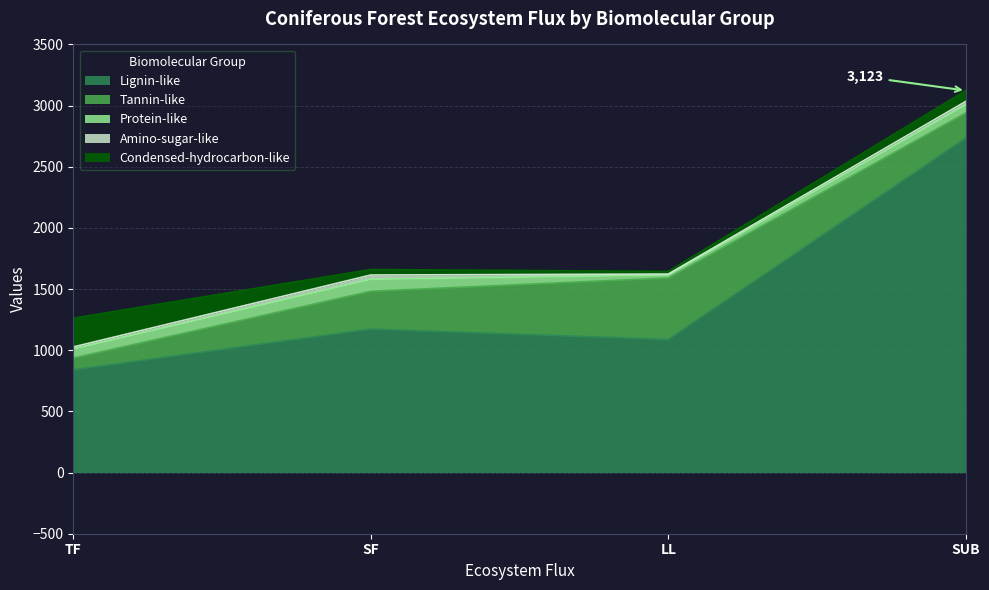

Is the value of Amino-sugar-like at SUB greater than the value of Condensed-hydrocarbon-like at SUB?

No